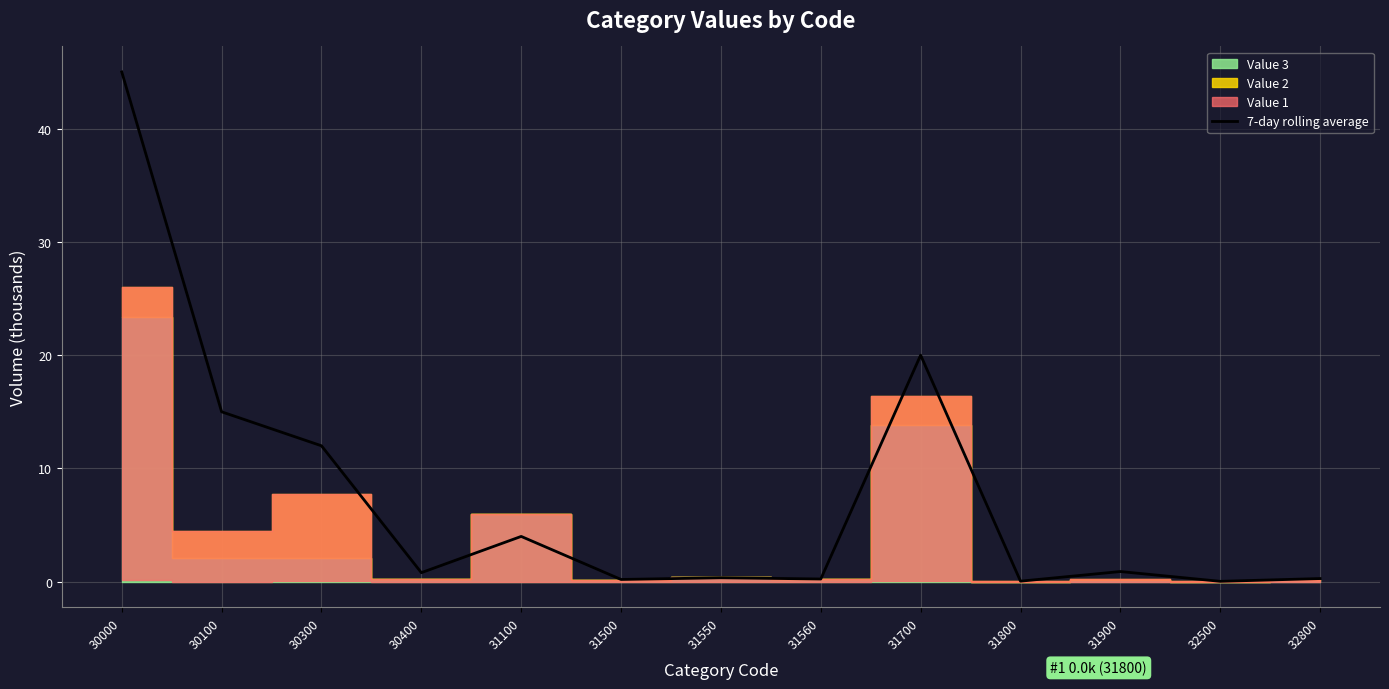

Which has a higher value, 30000 or 31500?

30000